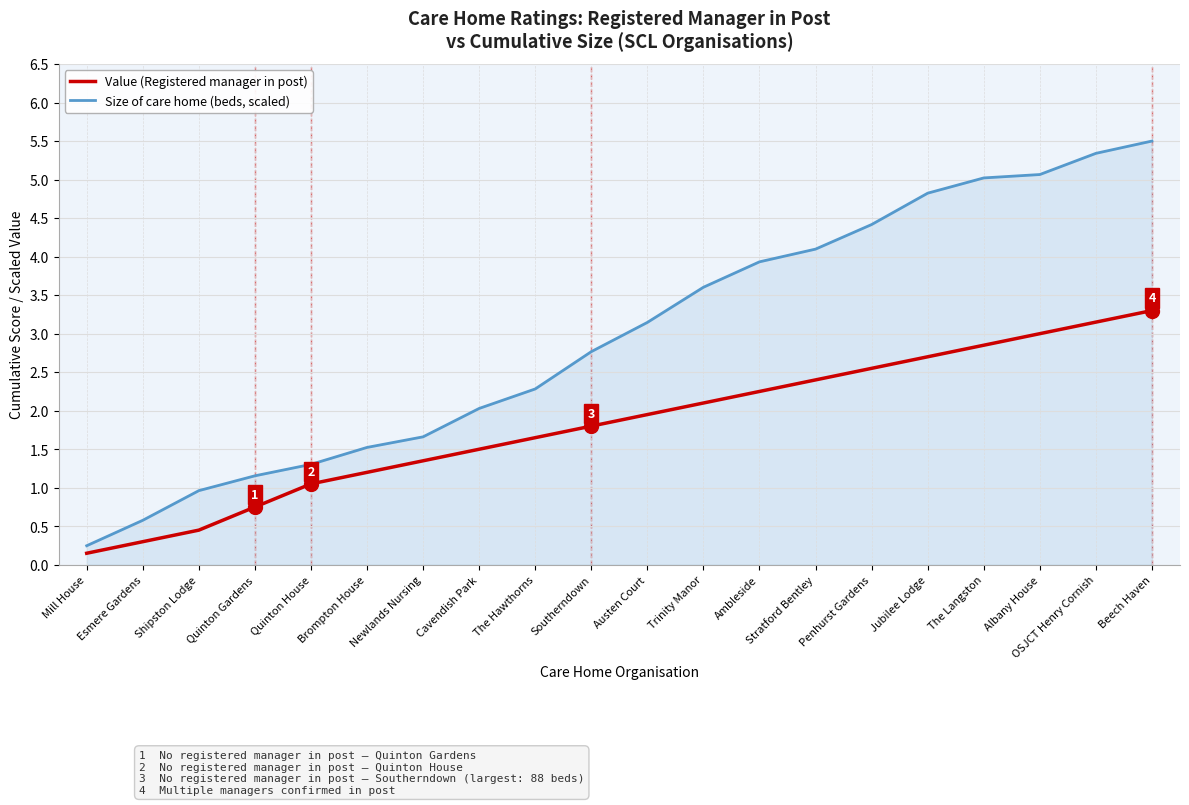

What is the difference between the second highest and minimum values in the Size of care home (beds, scaled) series?

5.1